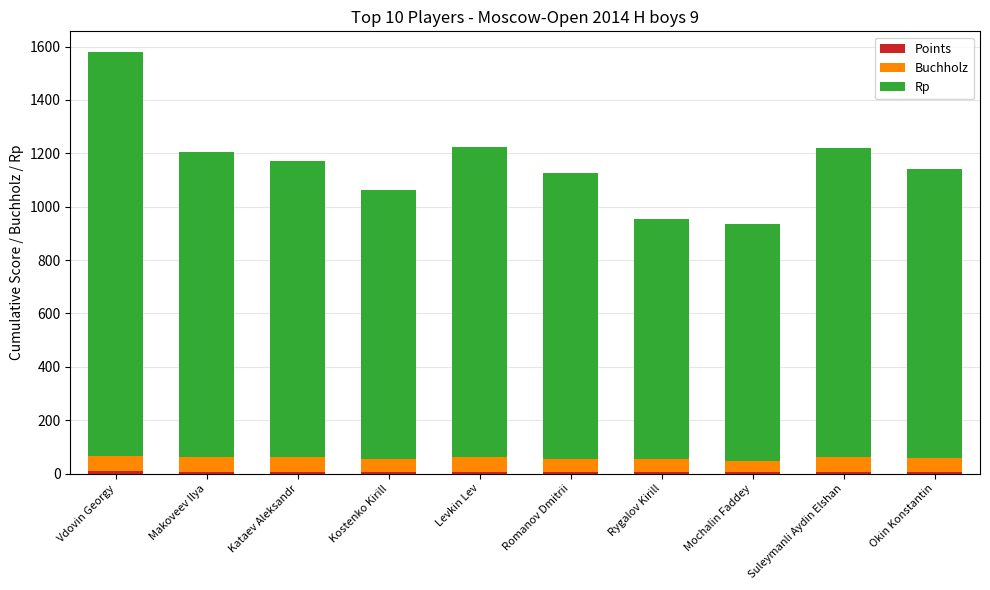

At which category is the sum across all series the highest?

Vdovin Georgy